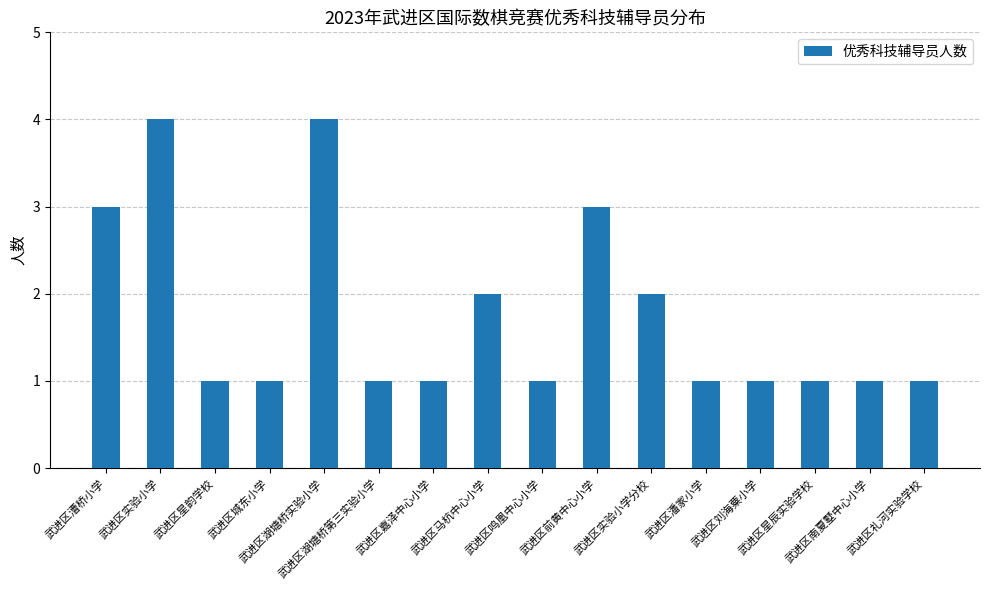

Is it true that the value at 武进区马杭中心小学 is 1?

False